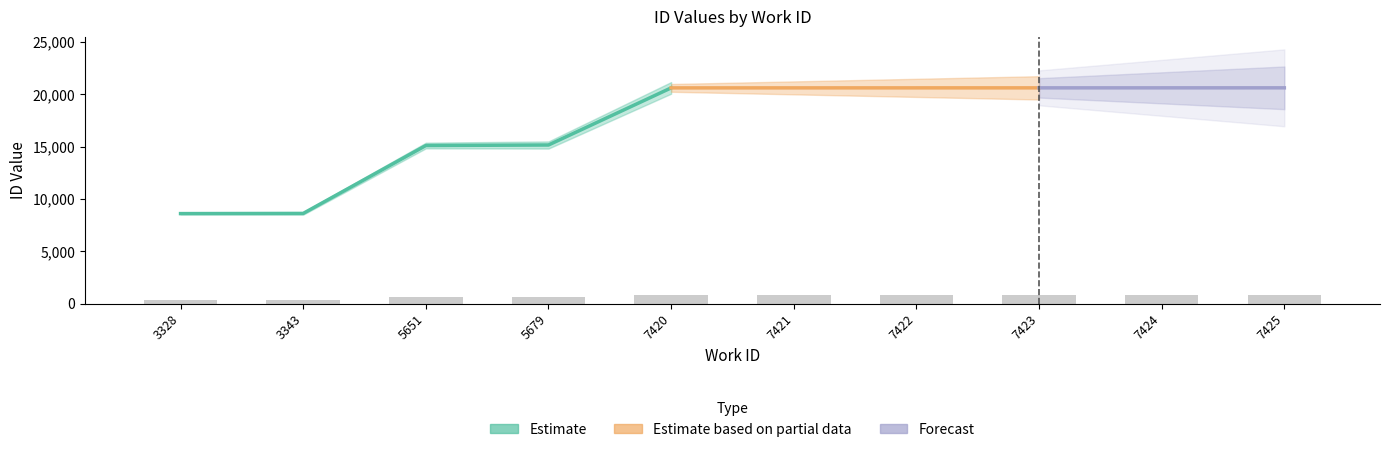

What is the sum of the values at 7424 and 7421?

1649.0